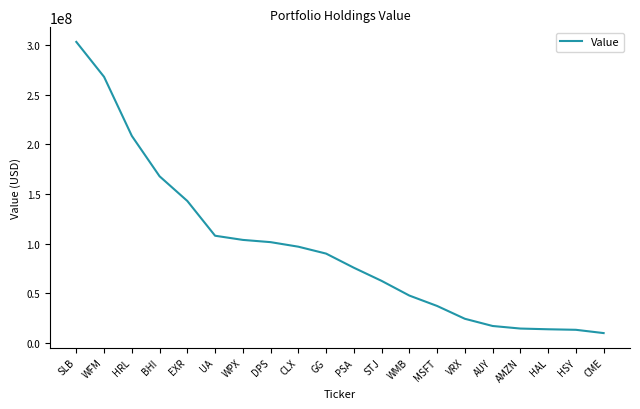

What is the minimum value shown in the chart?

9740000